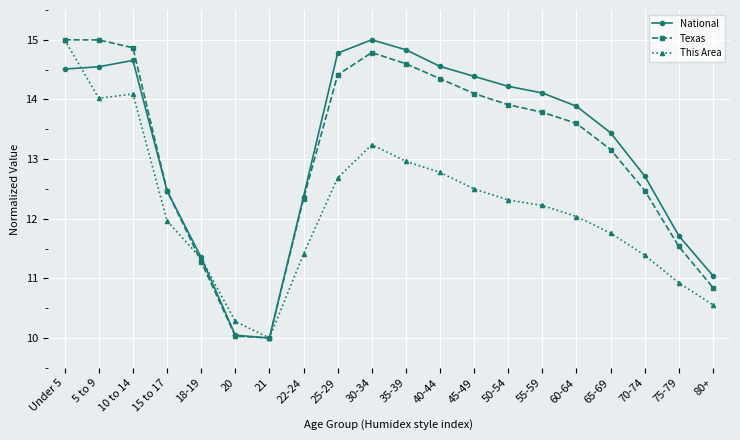

Which series changed the most between 30-34 and 50-54?

This Area